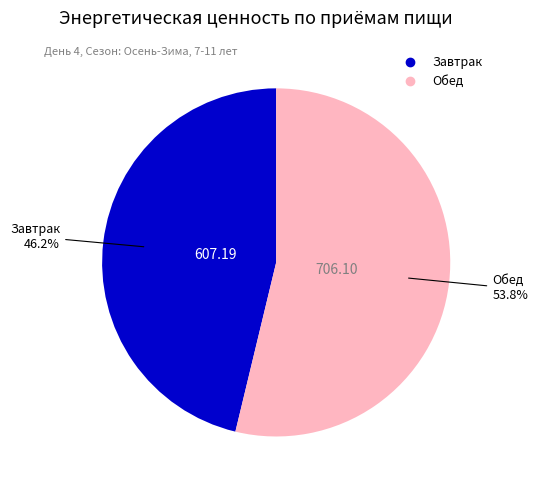

To the nearest percent, what is the combined percentage of Завтрак and Обед?

100%